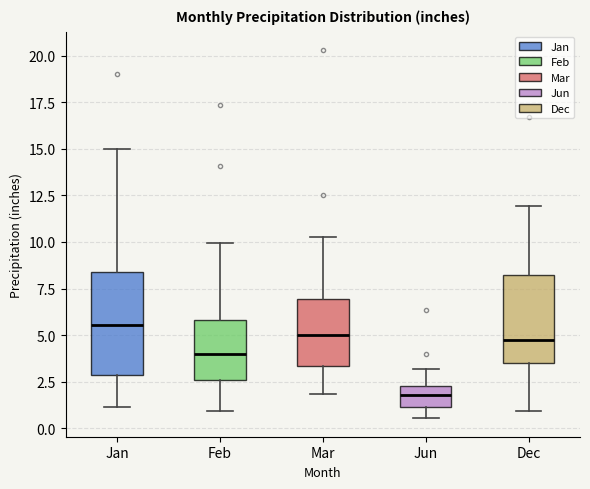

Comparing the boxes themselves (not the whiskers), which one is the tallest?

Jan